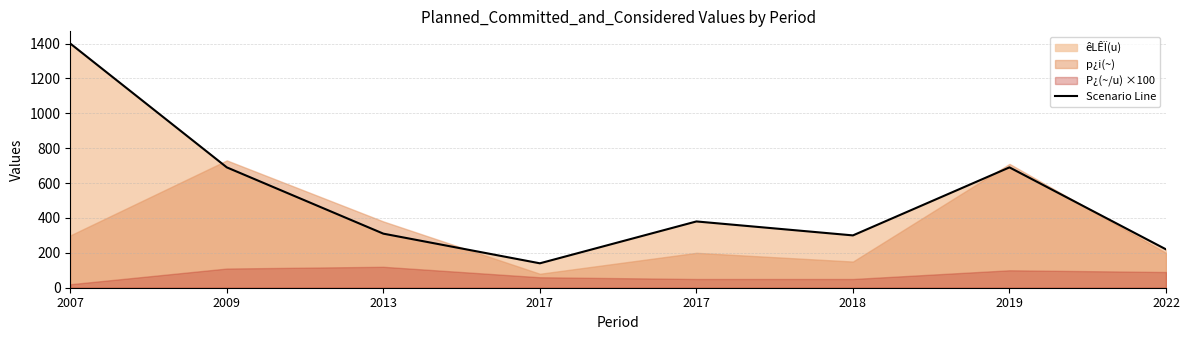

What is the sum of the values at 2019 and 2009?

1380